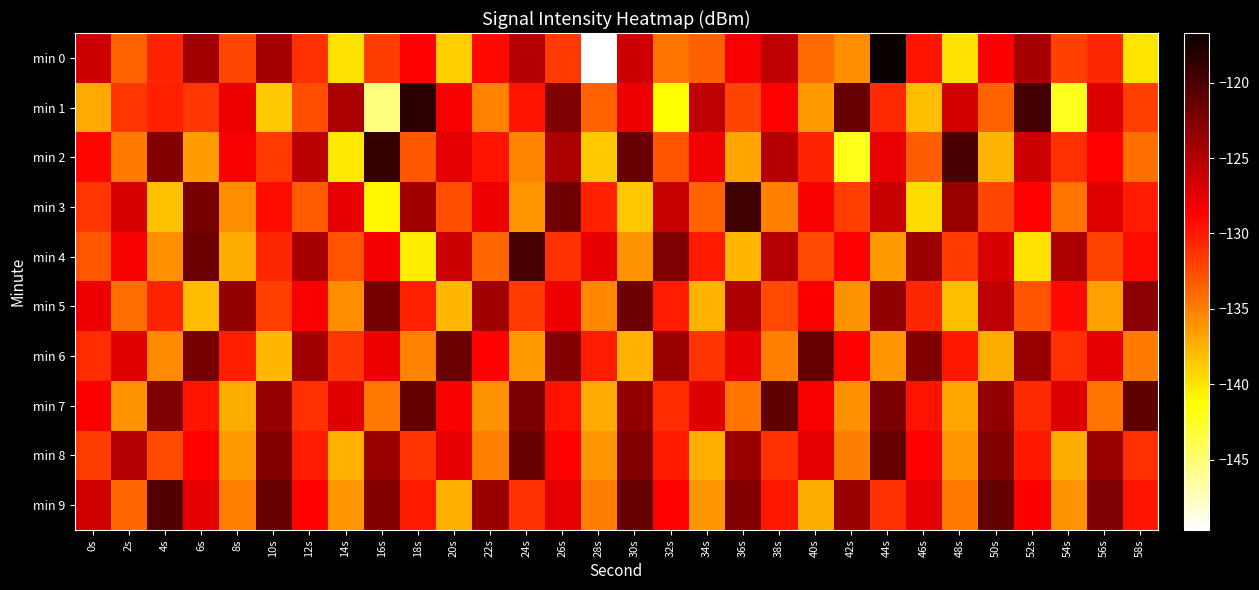

At 46s, list the series in order from largest to smallest.

min 6, min 4, min 9, min 8, min 7, min 0, min 5, min 2, min 1, min 3